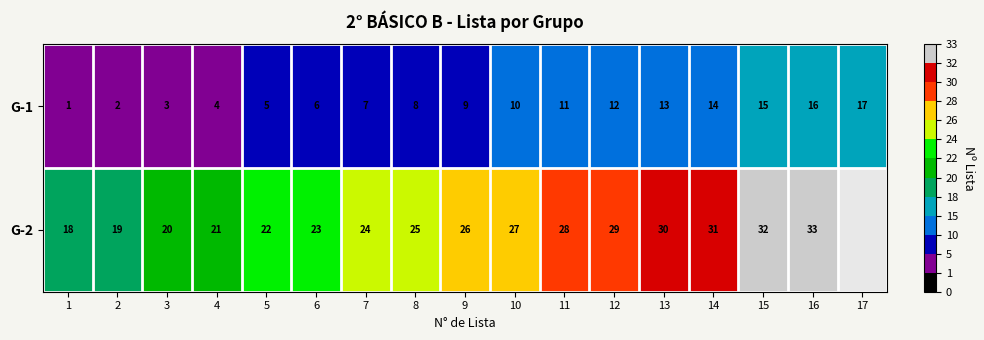

The G-1 series shows 22.1 at 15. True or false?

False